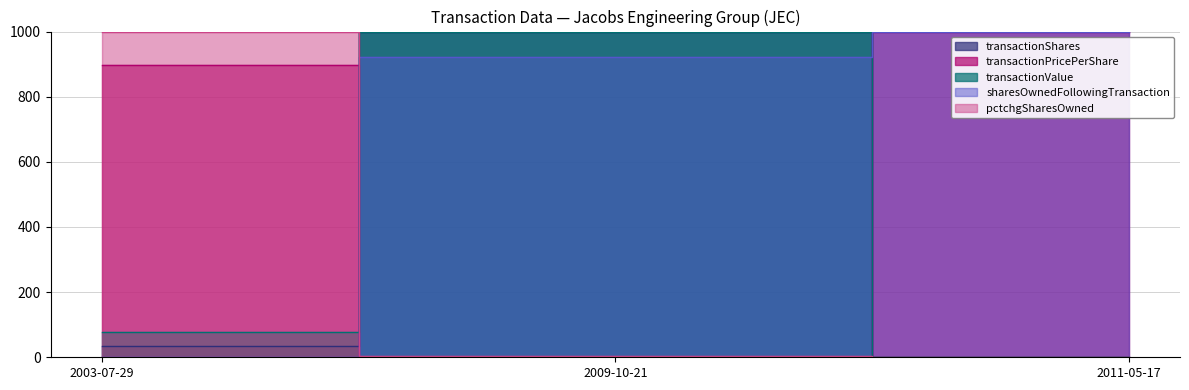

What are all the series names shown in the legend?

transactionShares, transactionPricePerShare, transactionValue, sharesOwnedFollowingTransaction, pctchgSharesOwned